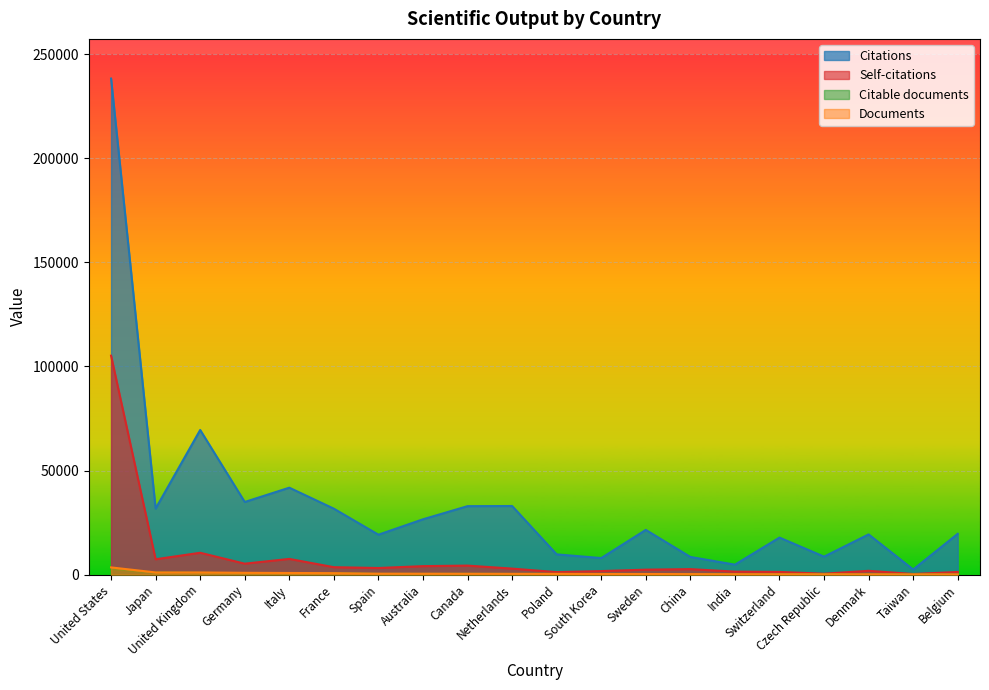

Reading left to right, transcribe all the data shown in this chart.

Citations: 238238	31715	69476	34887	41755	31670	19176	26578	32884	32953	9730	7951	21485	8501	4791	17789	8630	19314	2464	19603
Self-citations: 105160	7378	10496	5256	7549	3571	3180	4076	4332	2891	1204	1710	2384	2641	1447	1294	441	1834	312	1274
Citable documents: 2792	949	832	686	634	620	333	325	360	324	341	301	269	245	181	161	173	155	116	105
Documents: 3466	1051	1042	865	785	712	455	441	419	386	355	311	291	254	208	186	176	167	130	128